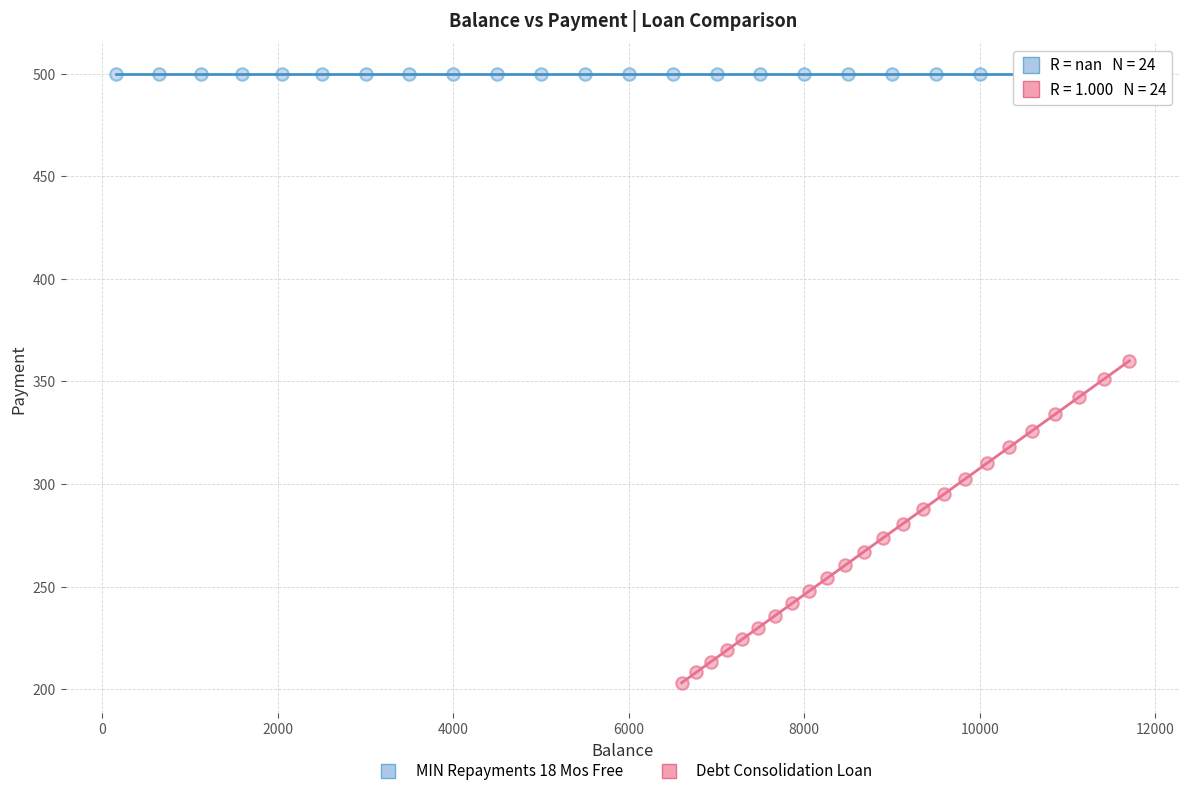

Which series reaches the minimum Y coordinate?

Debt Consolidation Loan